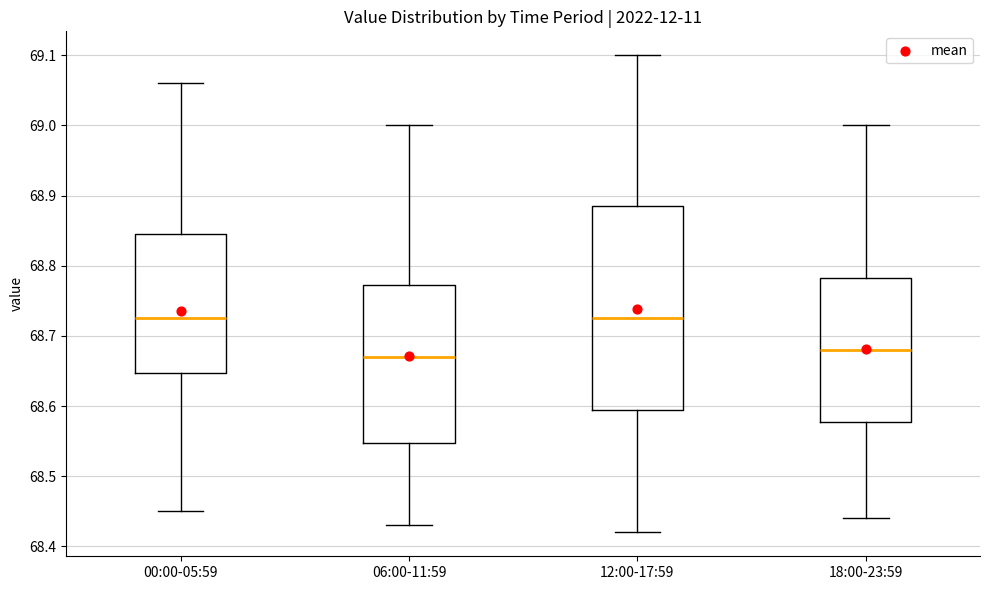

Which box is the tallest, from its lower edge to its upper edge?

12:00-17:59